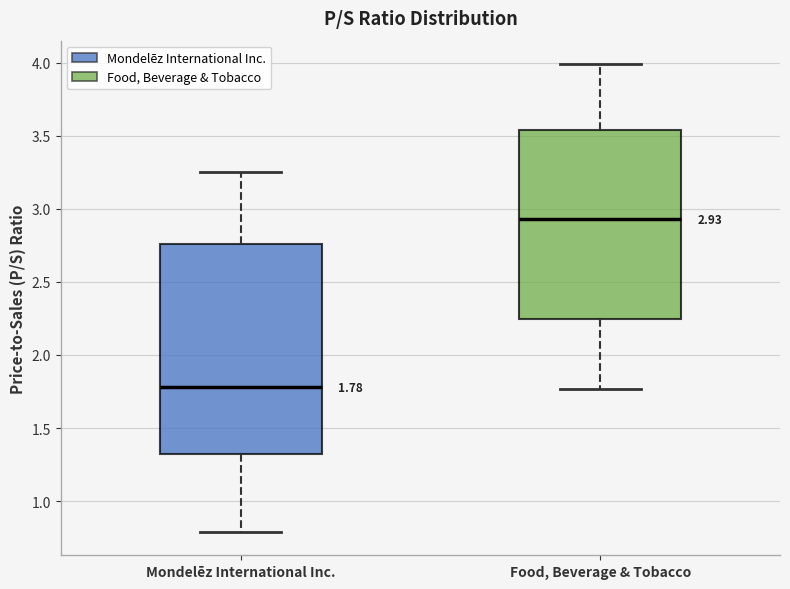

Which box is the tallest, from its lower edge to its upper edge?

Mondelēz International Inc.